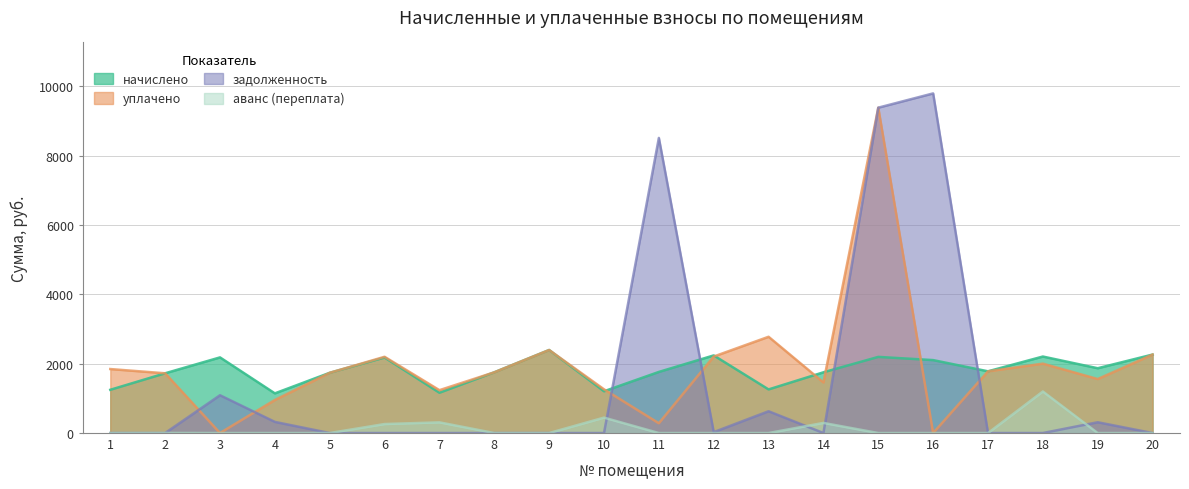

At which category does задолженность reach its first local peak?

3